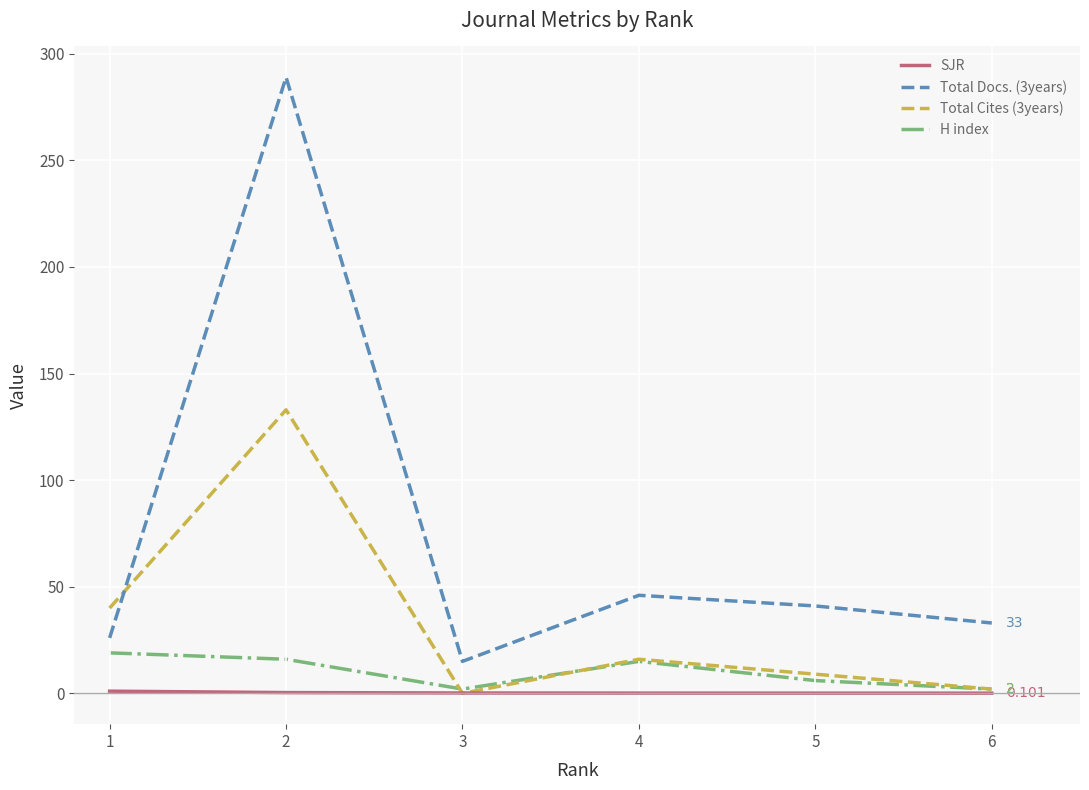

True or false: Total Docs. (3years) and H index intersect in this chart.

False